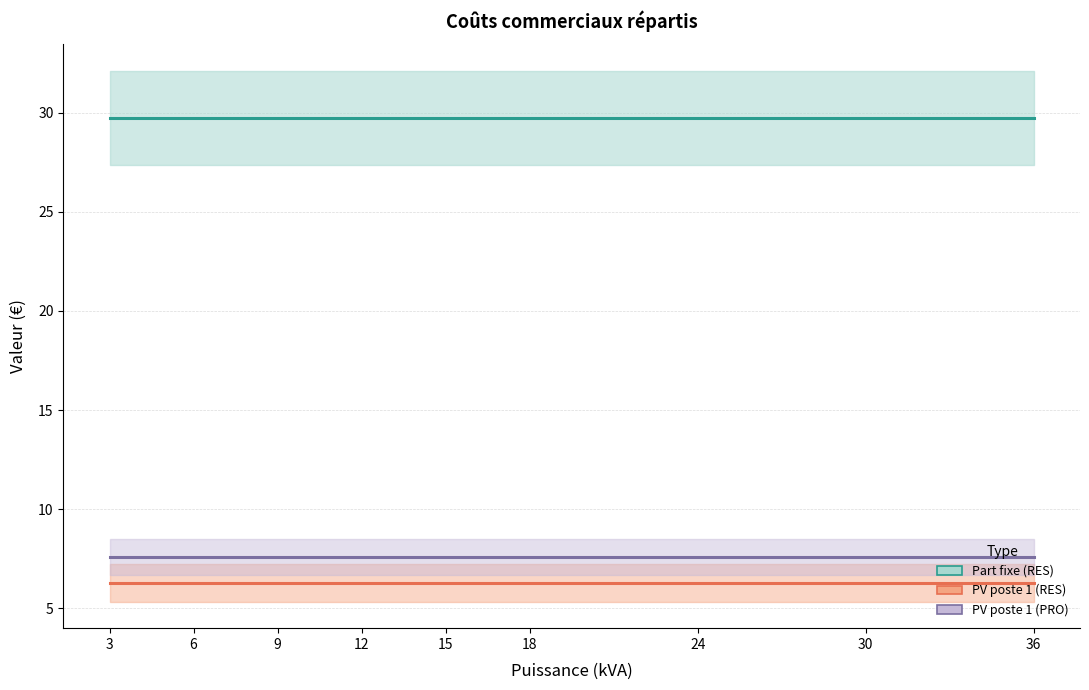

At which category does the chart reach its minimum across all series?

3